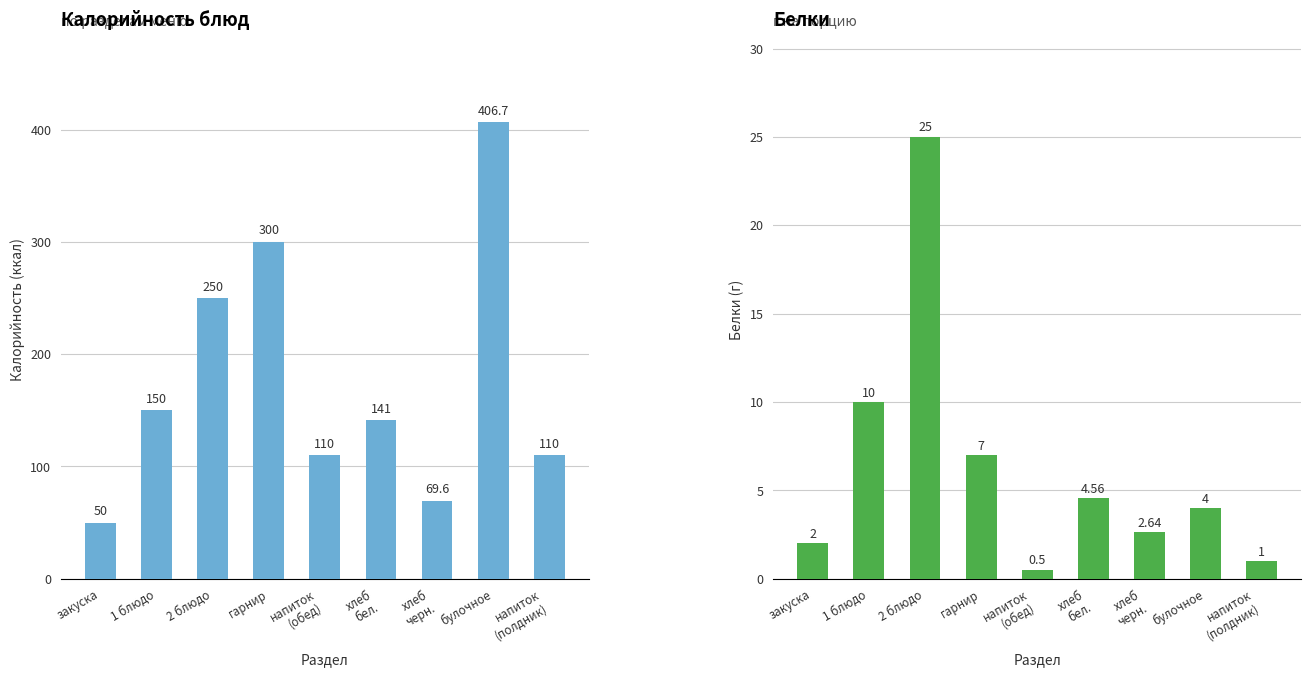

At напиток
(обед), list the series in order from largest to smallest.

Калорийность, Белки